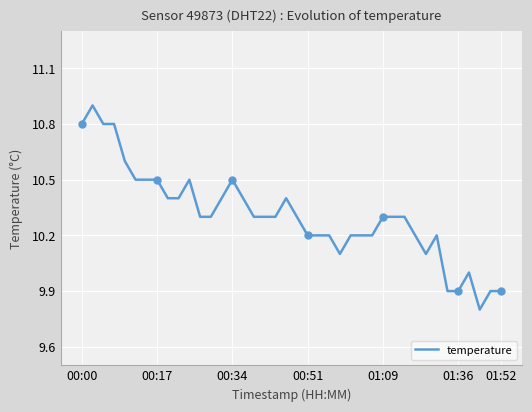

What is the greatest value displayed?

10.9